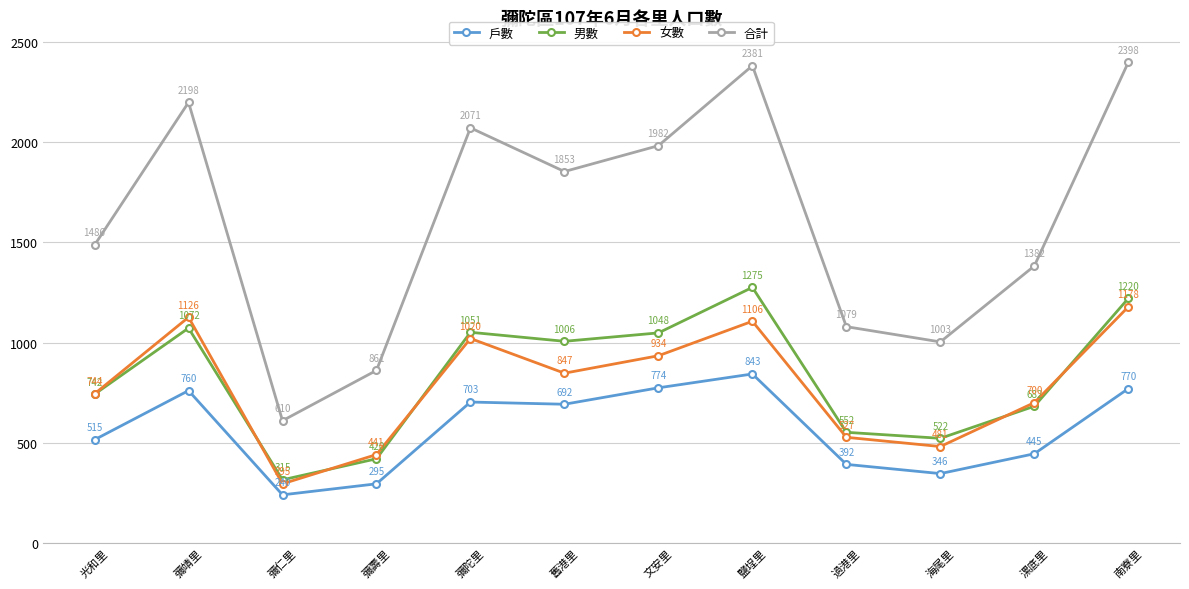

The value of 女數 at 海尾里 is 481. True or false?

True